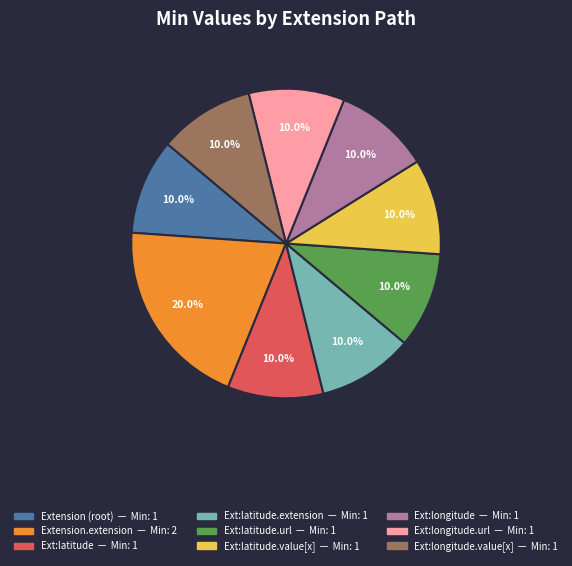

Does any single category account for the majority?

No